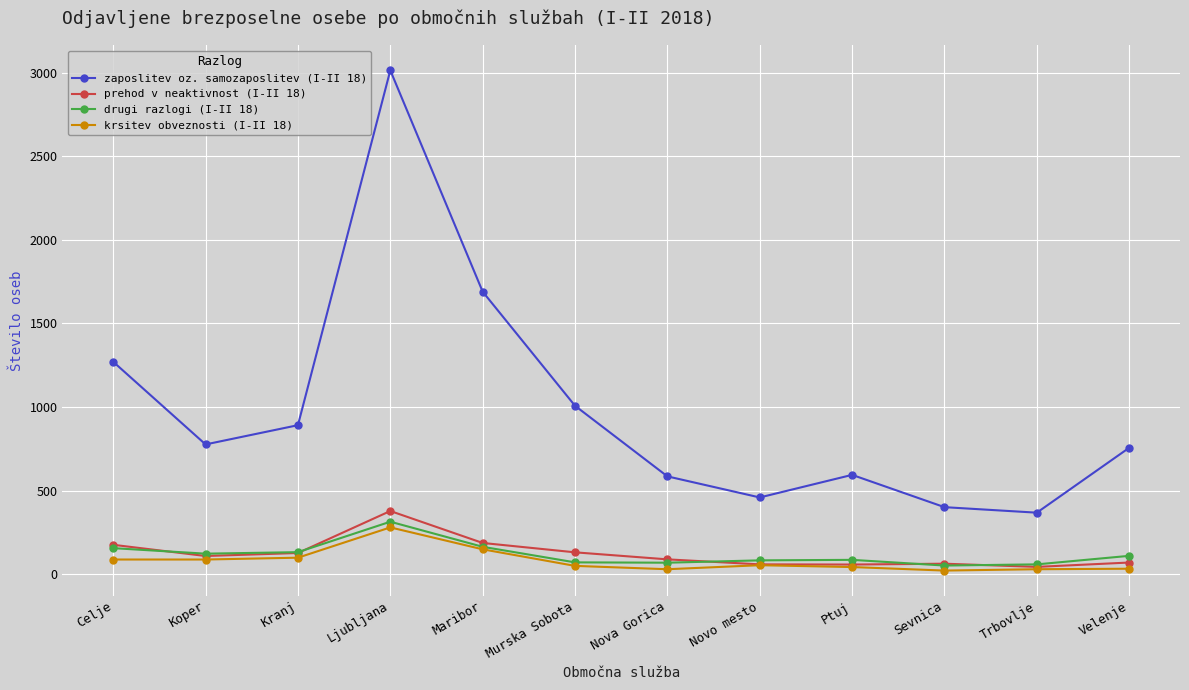

Where is the first local maximum for zaposlitev oz. samozaposlitev (I-II 18)?

Ljubljana